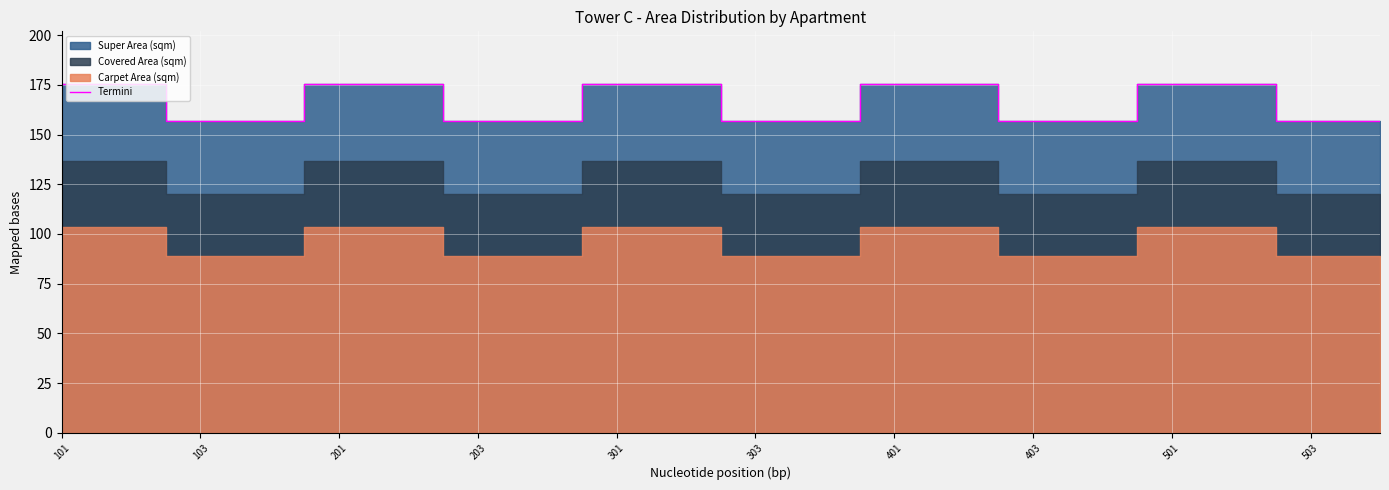

The Termini series shows 175.6 at 401. True or false?

True